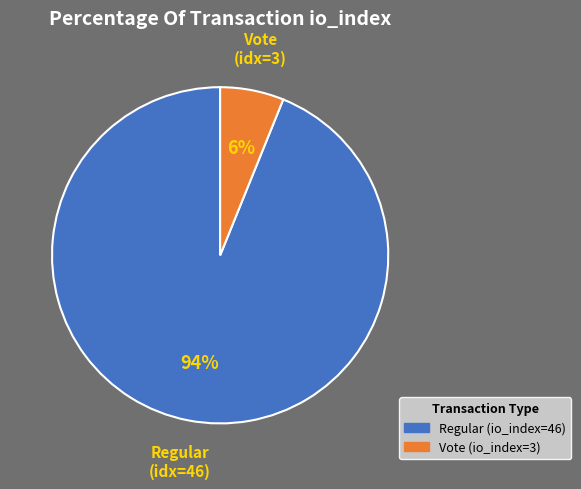

Do Vote (io_index=3) and Regular (io_index=46) together represent more than half of the pie?

Yes